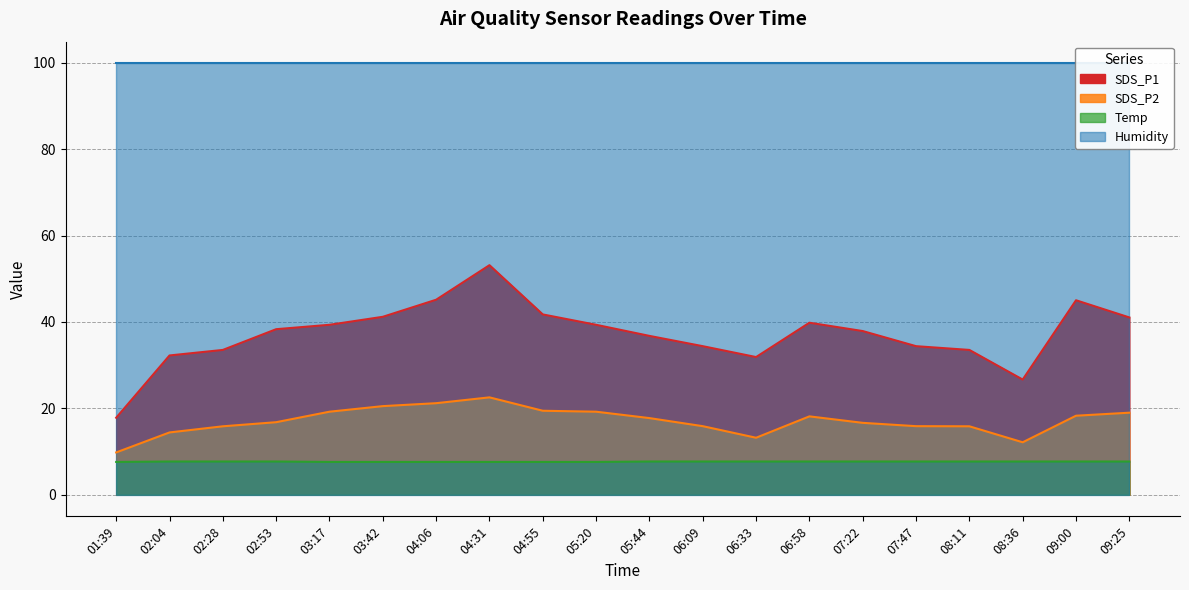

Count the number of categories in the chart.

20